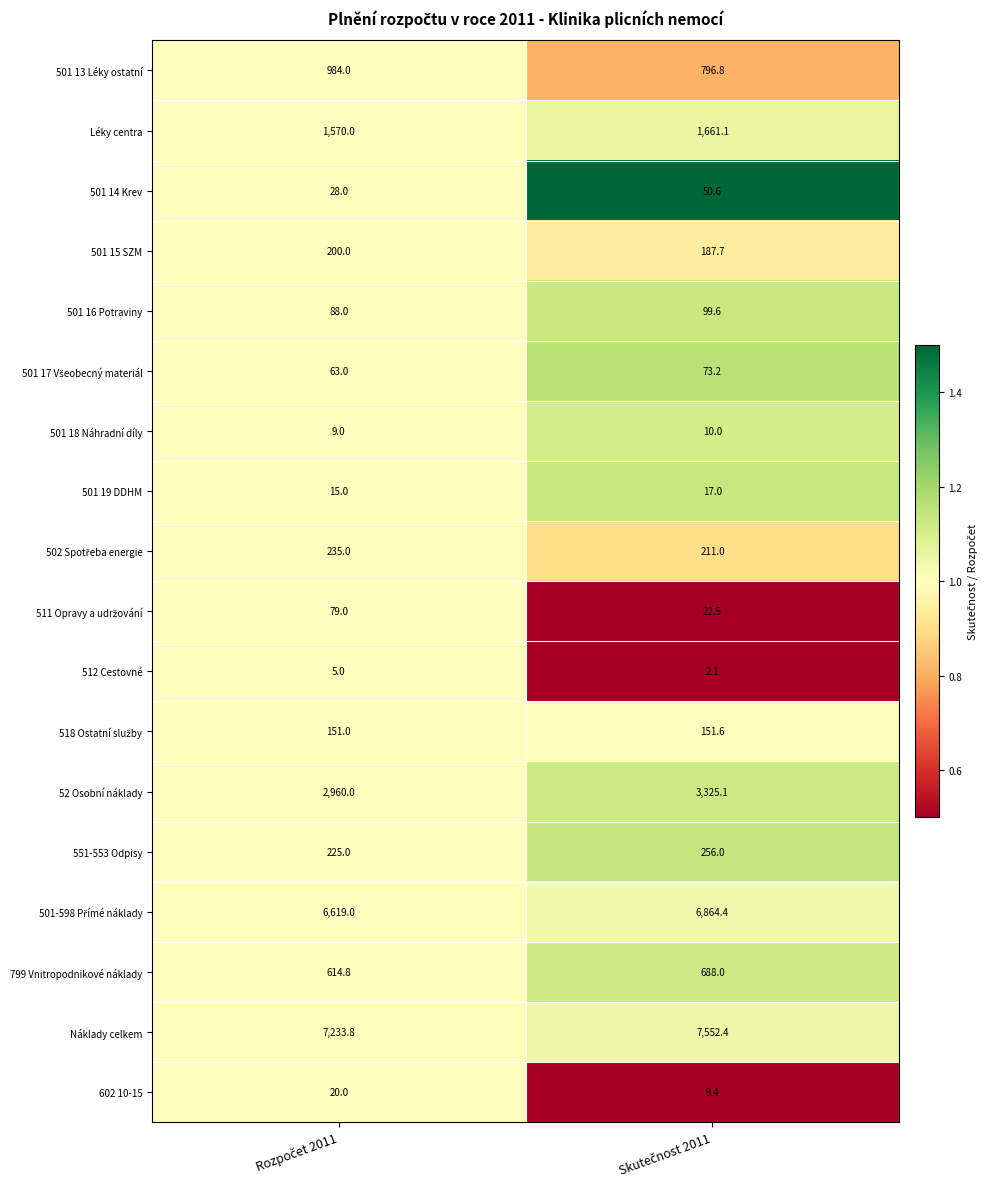

What is the difference between the maximum and minimum values in the 512 Cestovné series?

2.9